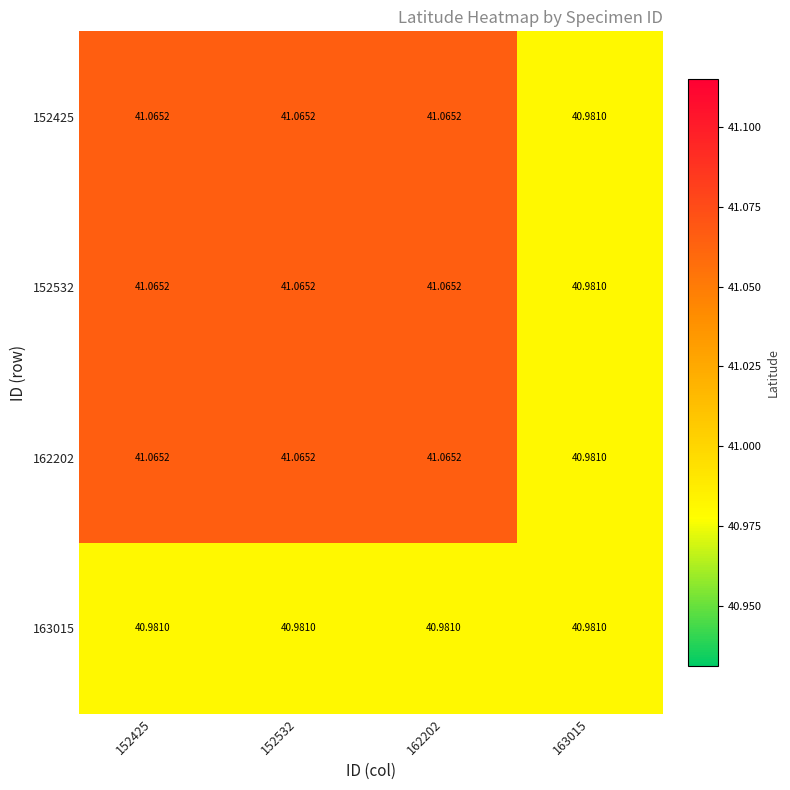

Is the value of 163015 at 163015 greater than the value of 152532 at 152532?

No